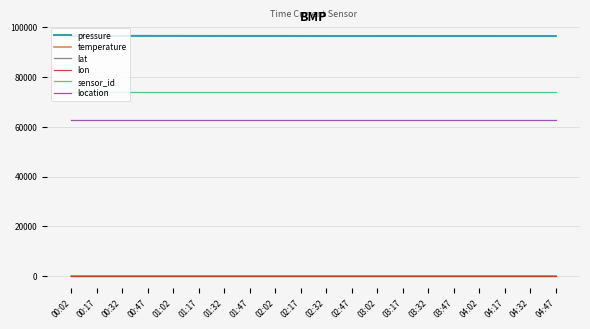

How many values in the pressure series are below 96558?

10